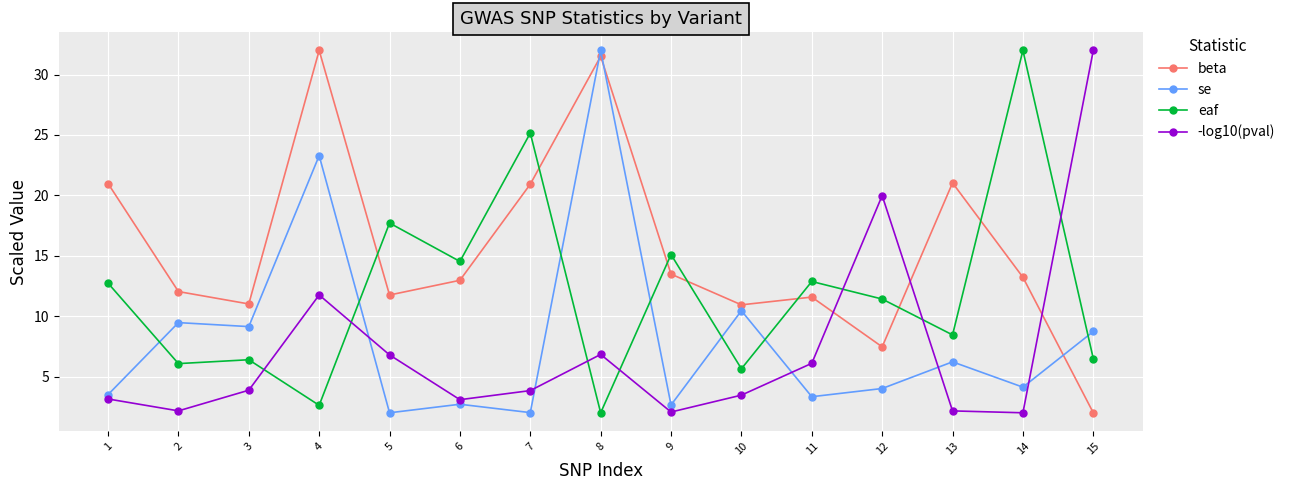

True or false: se has a value of 2.0 at 7.

True